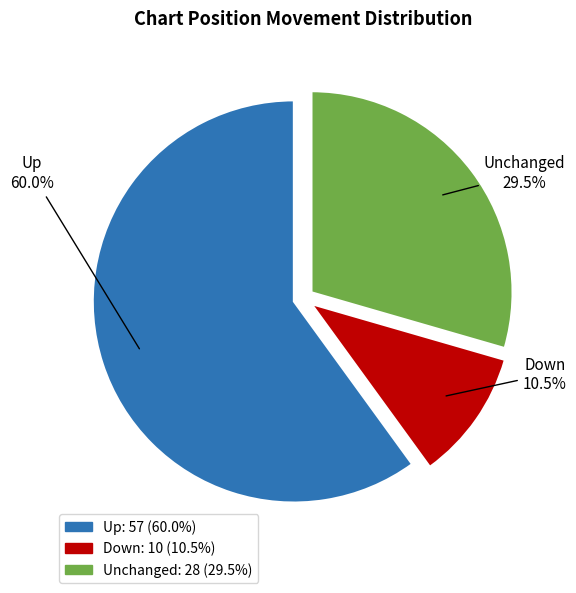

Is there any slice that represents more than half of the pie?

Yes